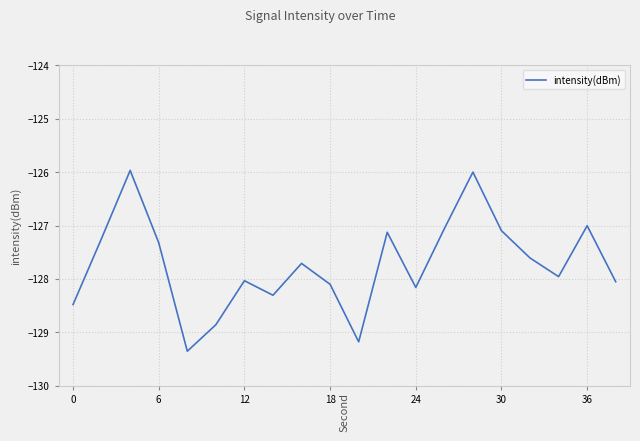

What is the smallest value displayed?

-129.4